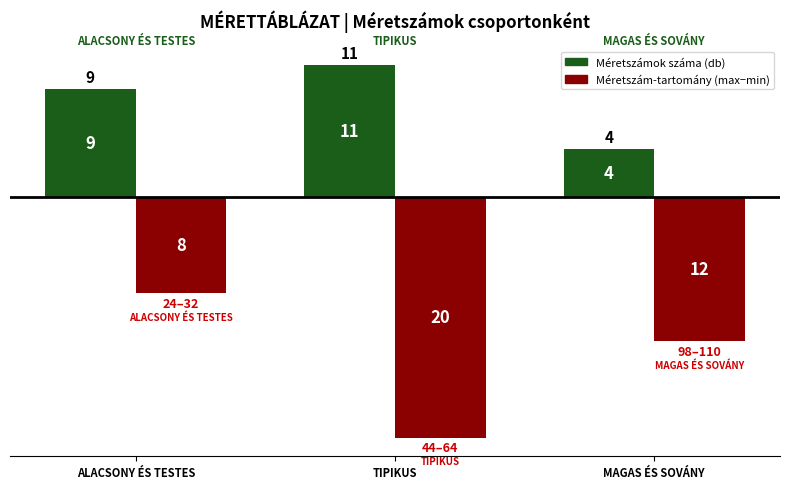

What is the total value across all series at MAGAS ÉS SOVÁNY?

-8